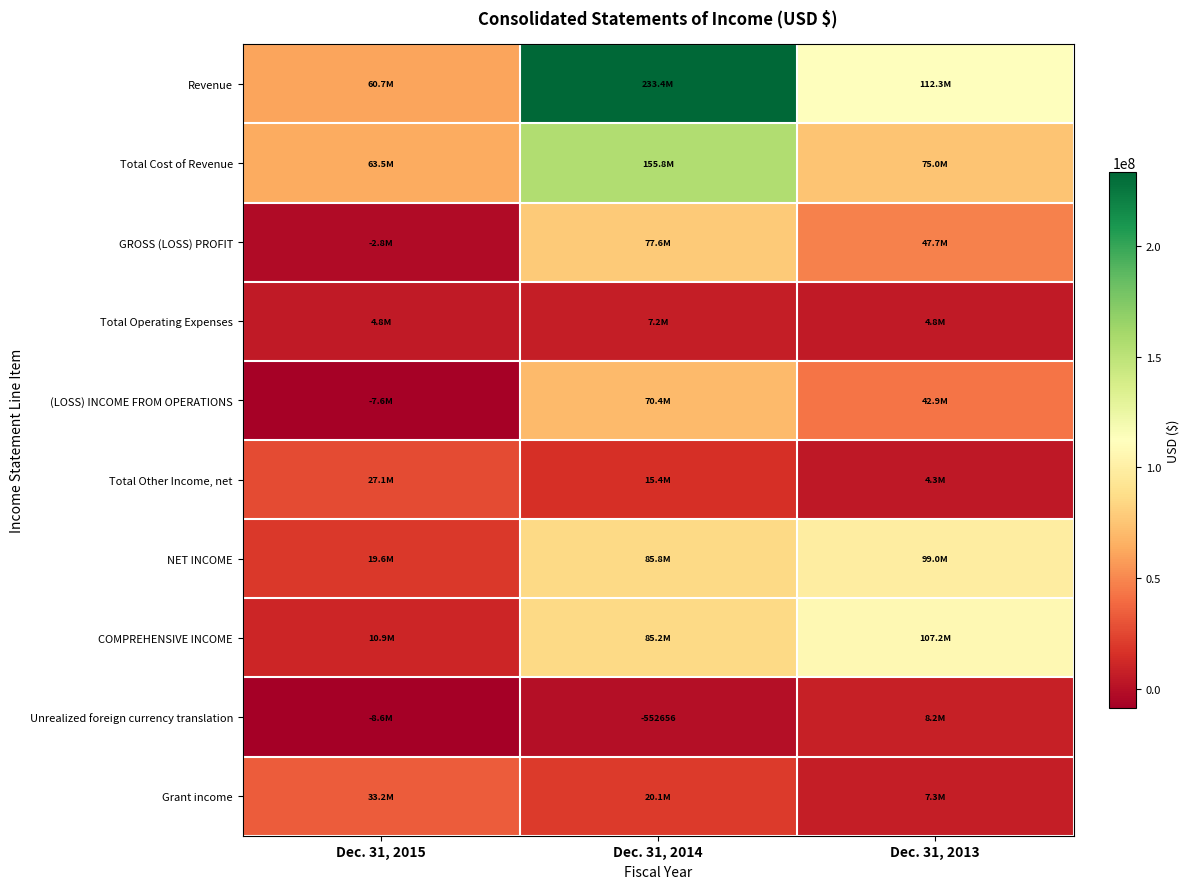

At which label does Unrealized foreign currency translation first exceed -552656?

Dec. 31, 2013